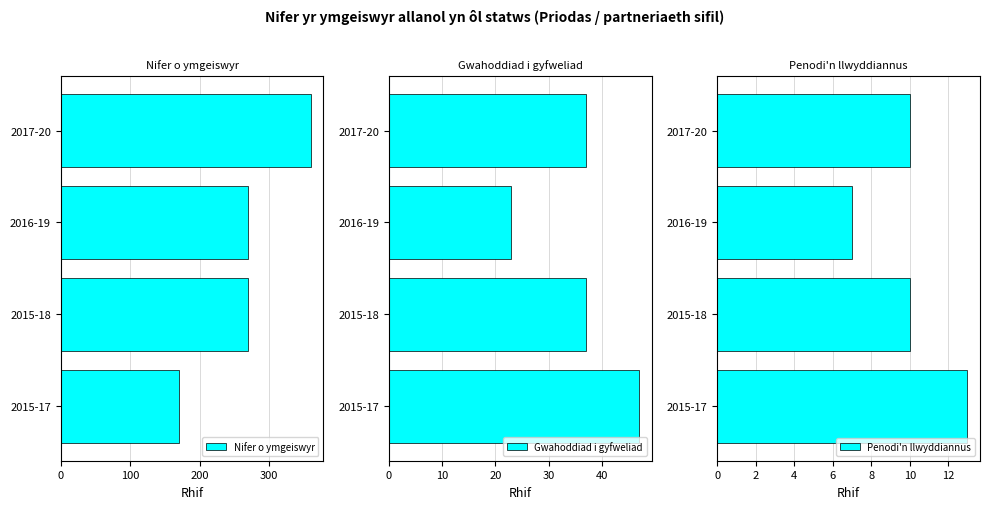

Count the Nifer o ymgeiswyr values in the range 270 to 360.

3